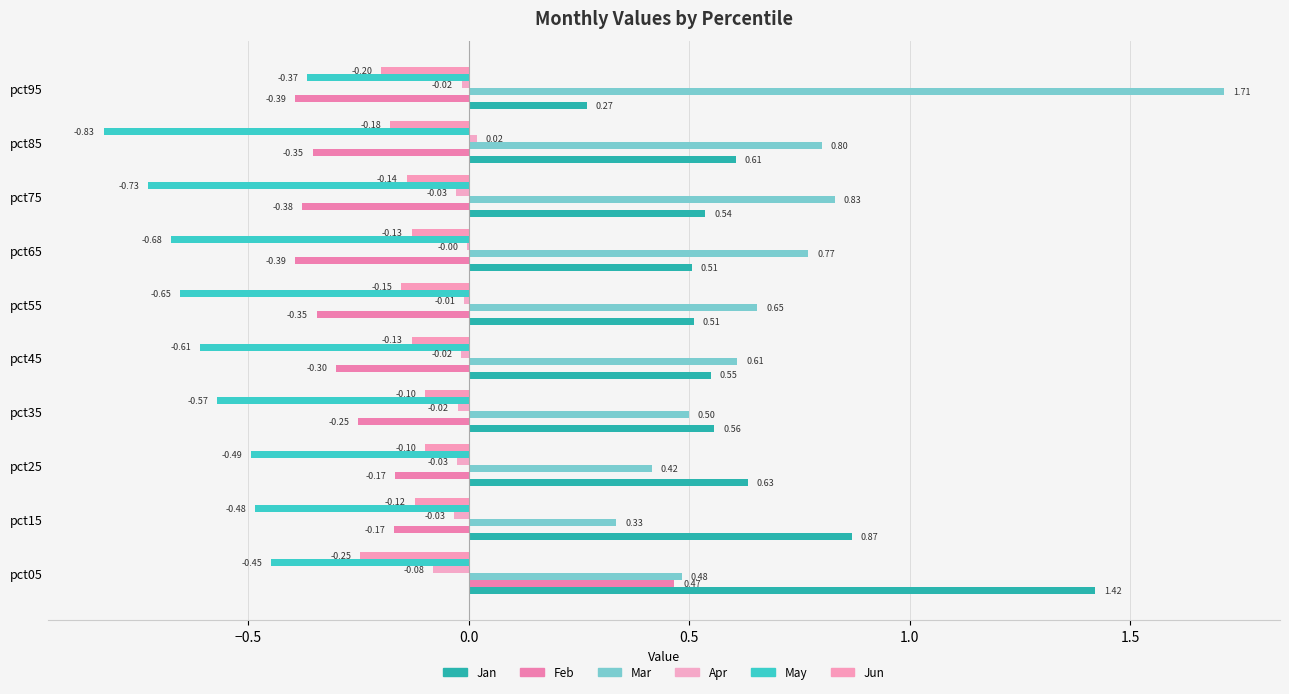

What is the difference between the maximum and minimum values in the Jun series?

0.1